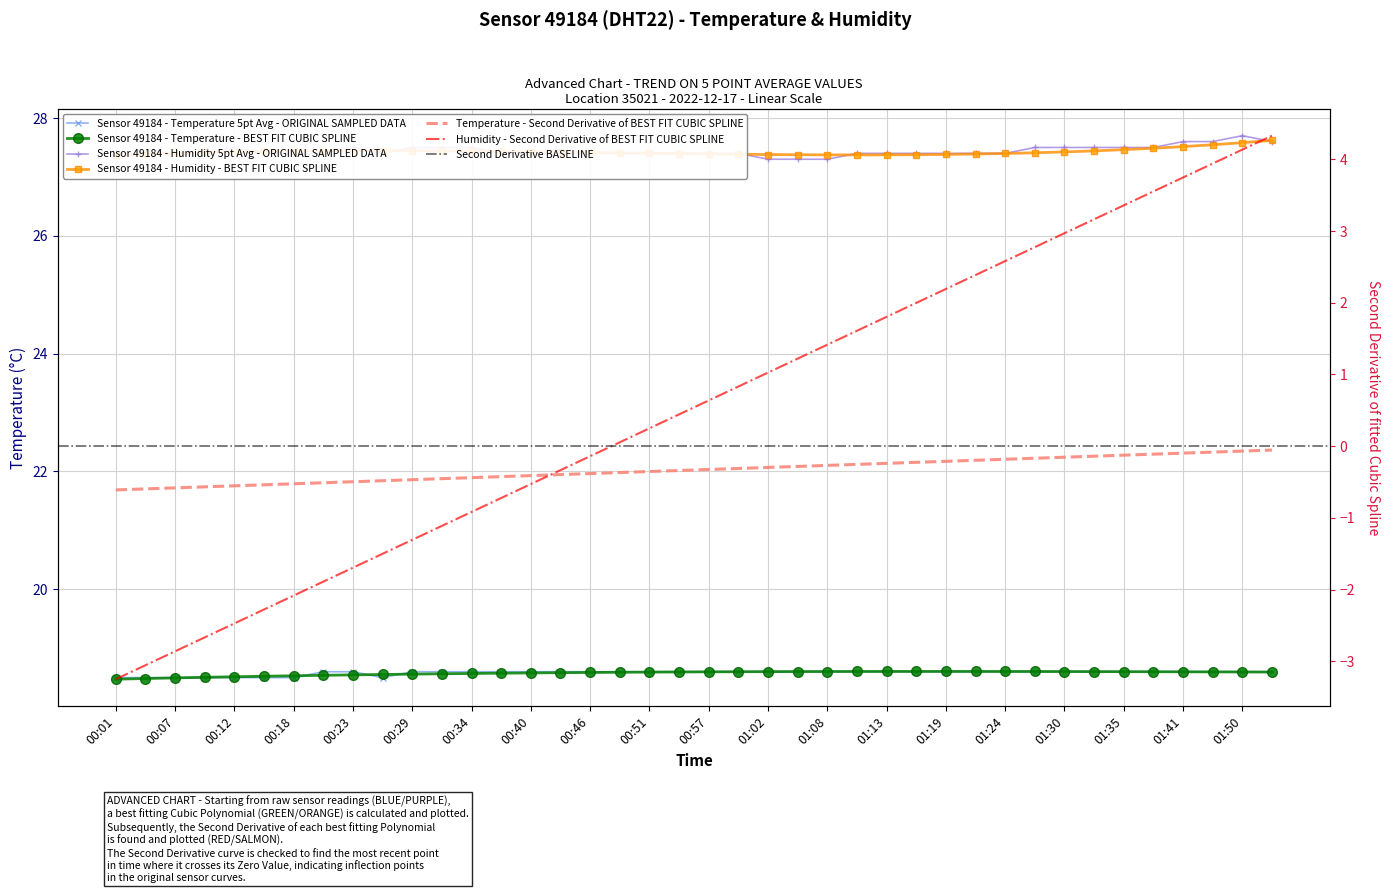

What is the sum of all humidity values?

1097.6